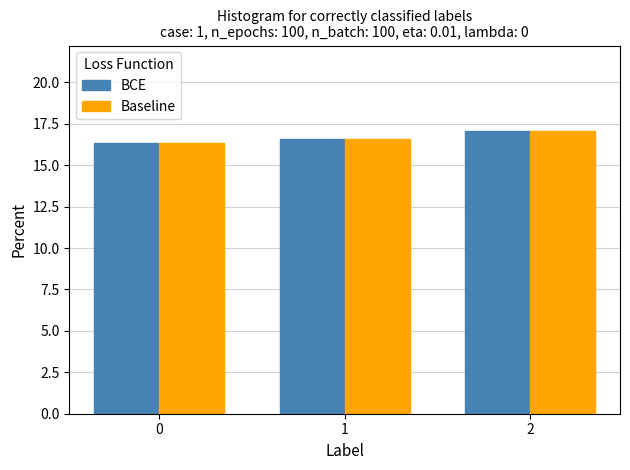

What is the value of the BCE bar at the 3rd from the left?

17.1